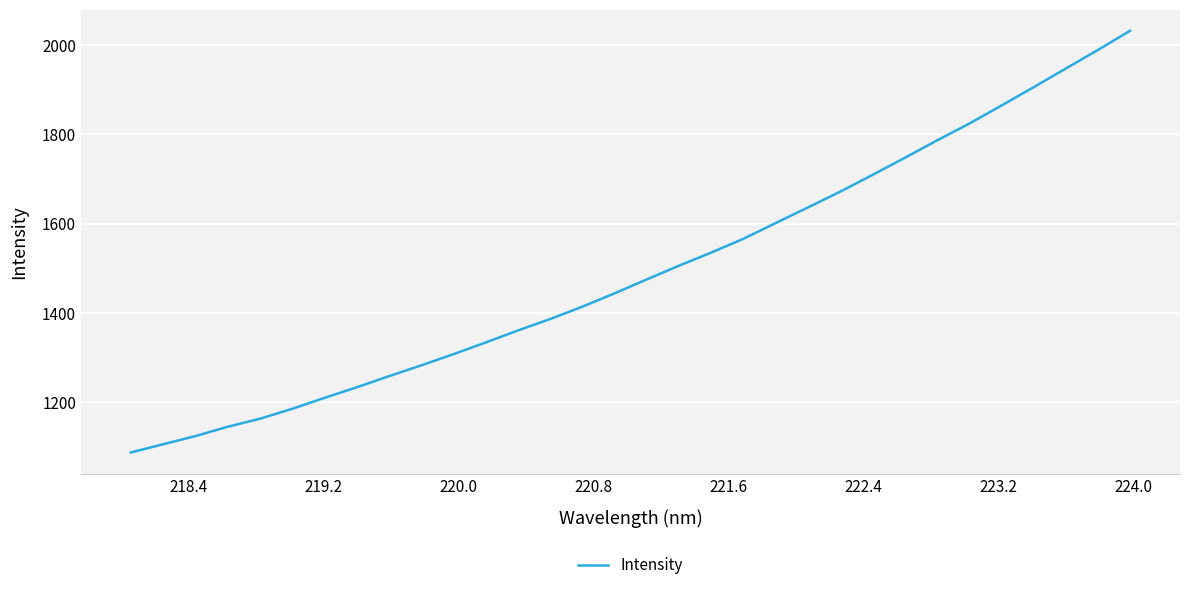

True or false: there are more than 1 points higher than both neighbors.

False